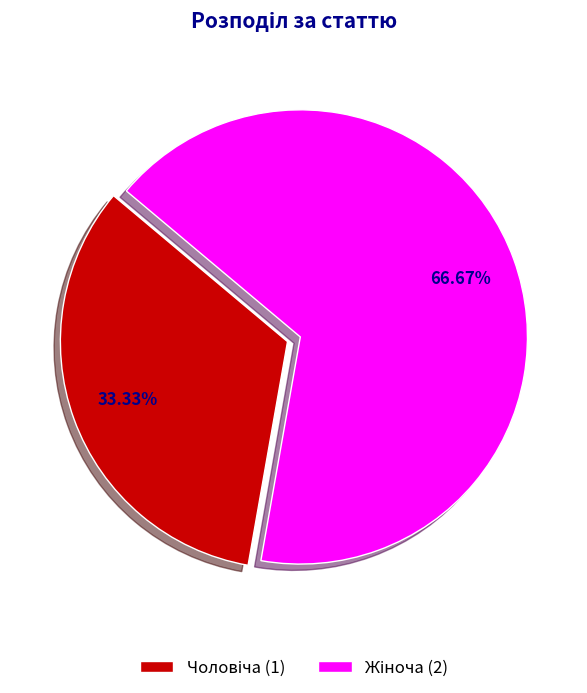

Is there any slice that represents more than half of the pie?

Yes